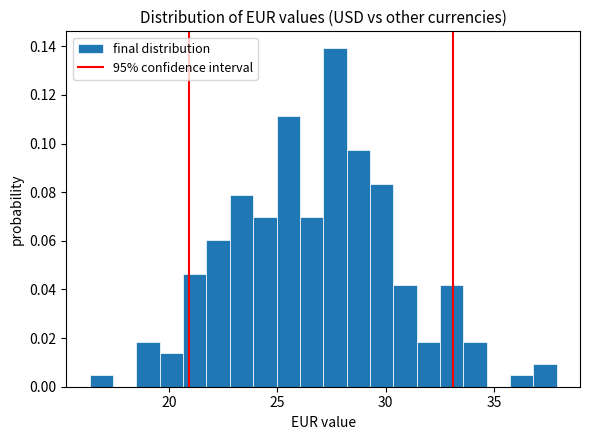

Around what value on the x-axis is the tallest bar? Give the approximate position of its centre, as read against the axis.

27.5